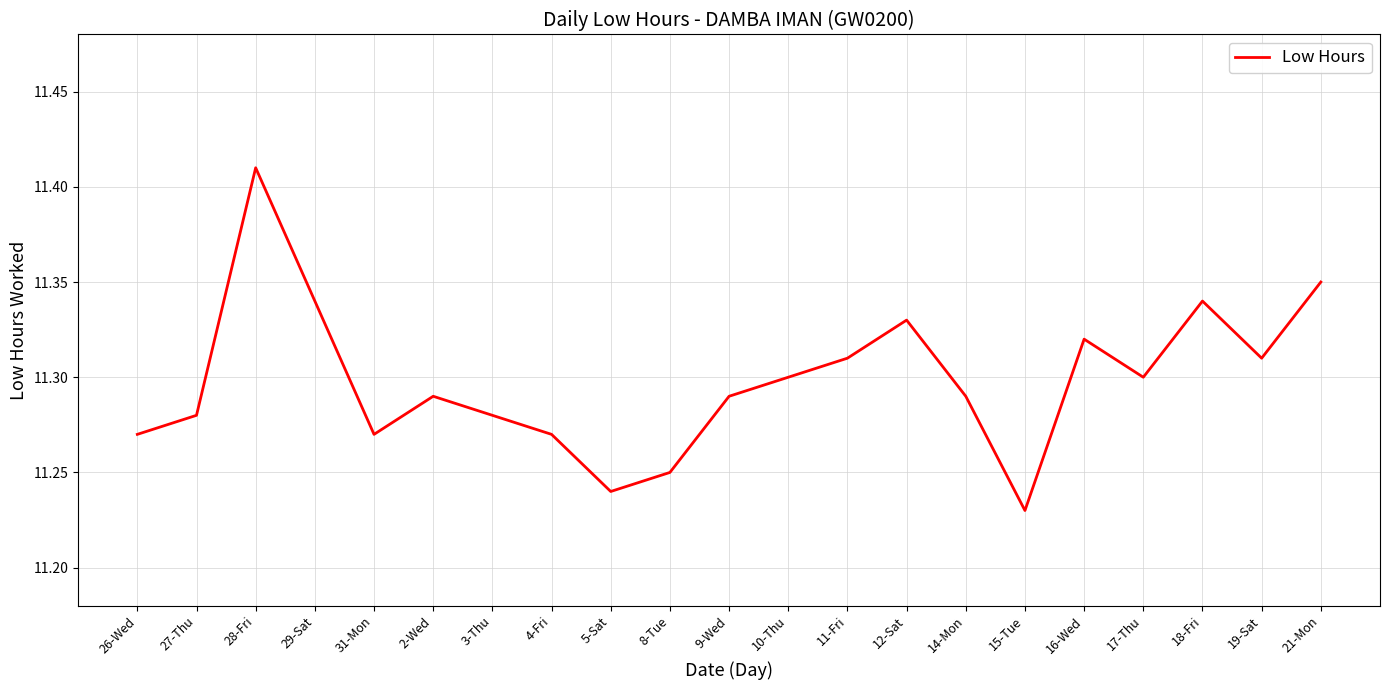

The value at 19-Sat is 19.7. True or false?

False